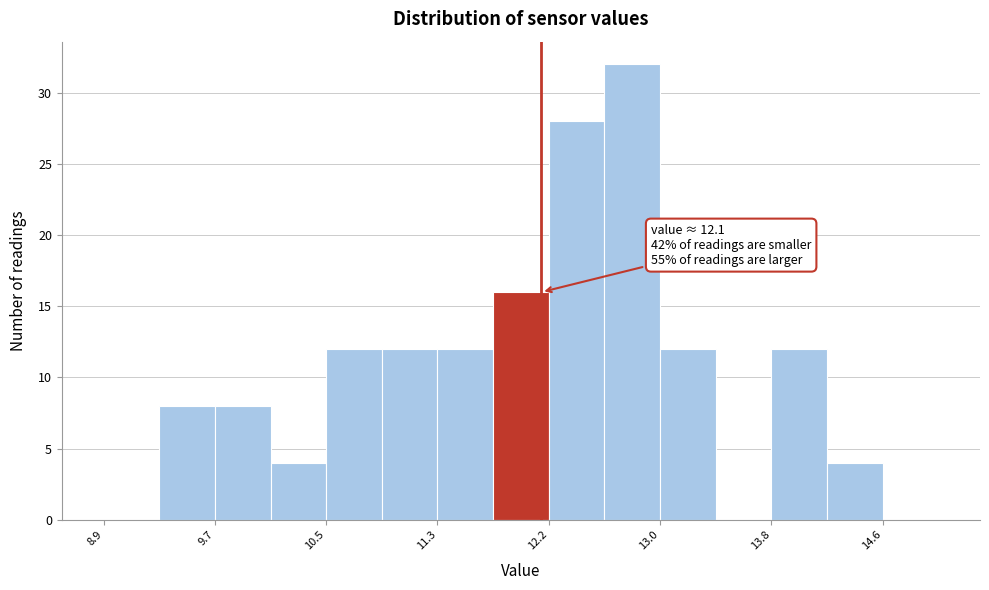

Which range on the x-axis has the tallest bar?

12.6 to 13.0